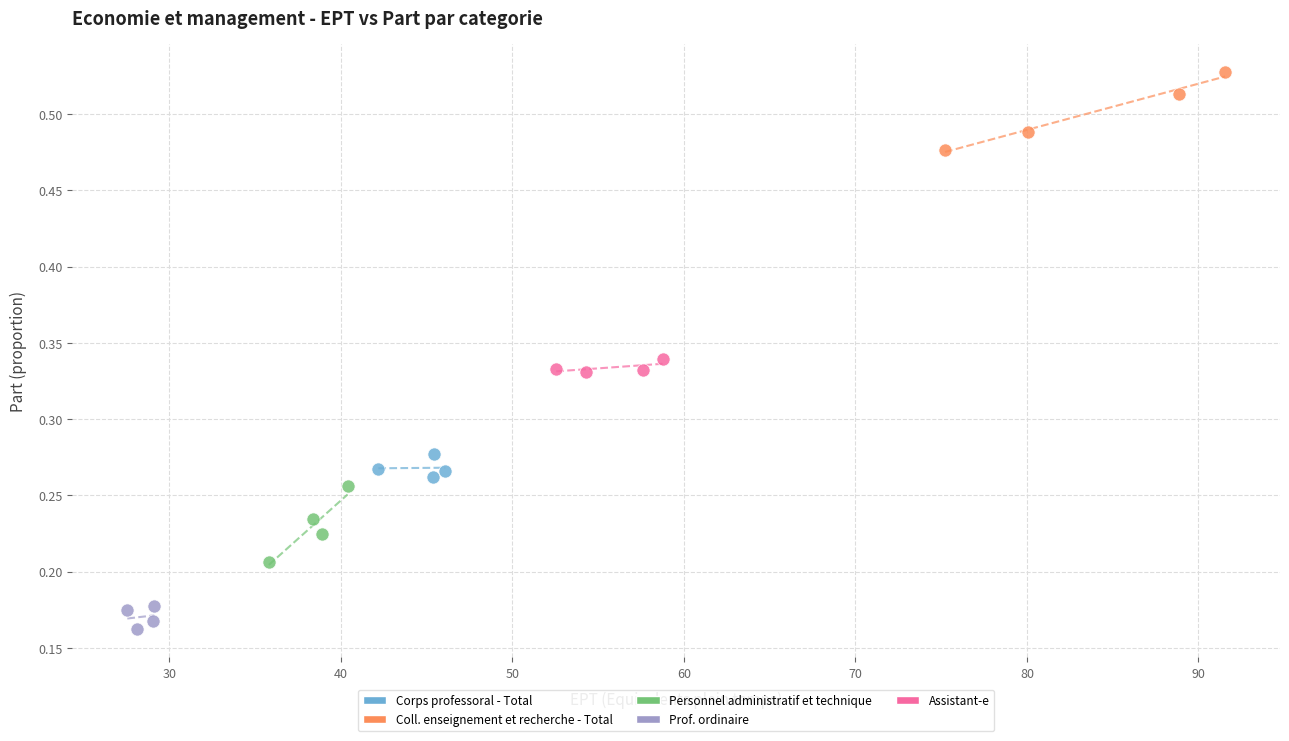

Which series contains the highest Y value?

Coll. enseignement et recherche - Total